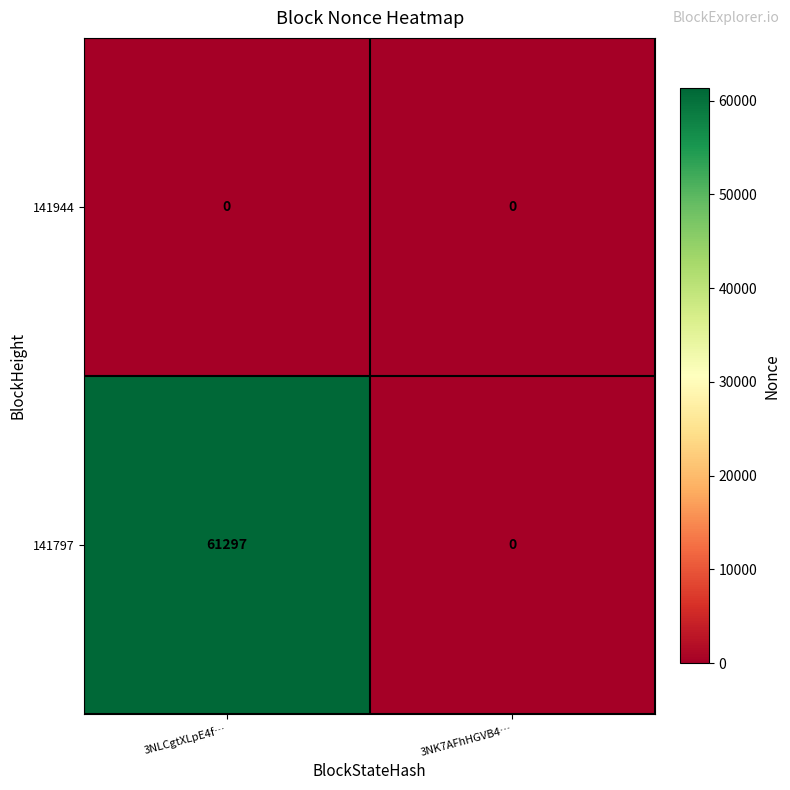

Is it true that 141797 equals 0 at 3NK7AFhHGVB4…?

True